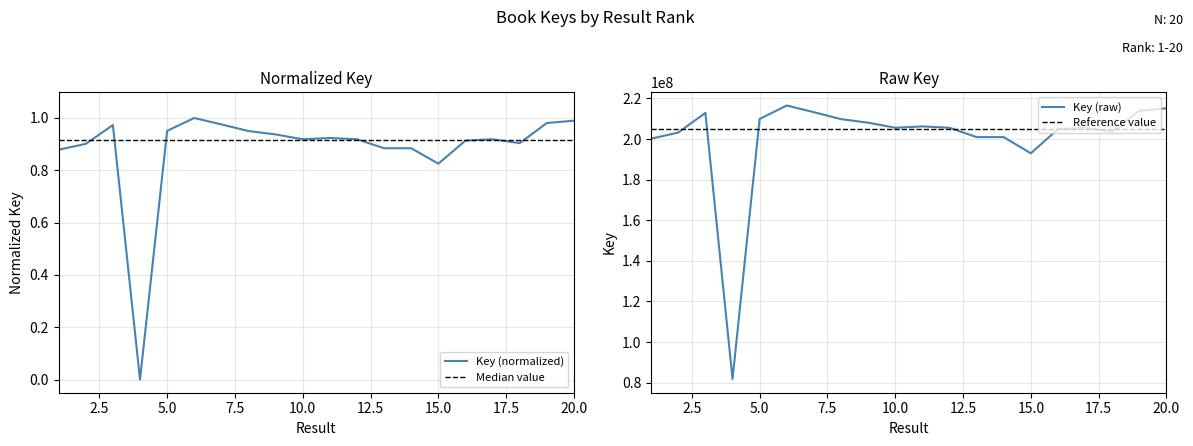

Count the number of data series in this chart.

1